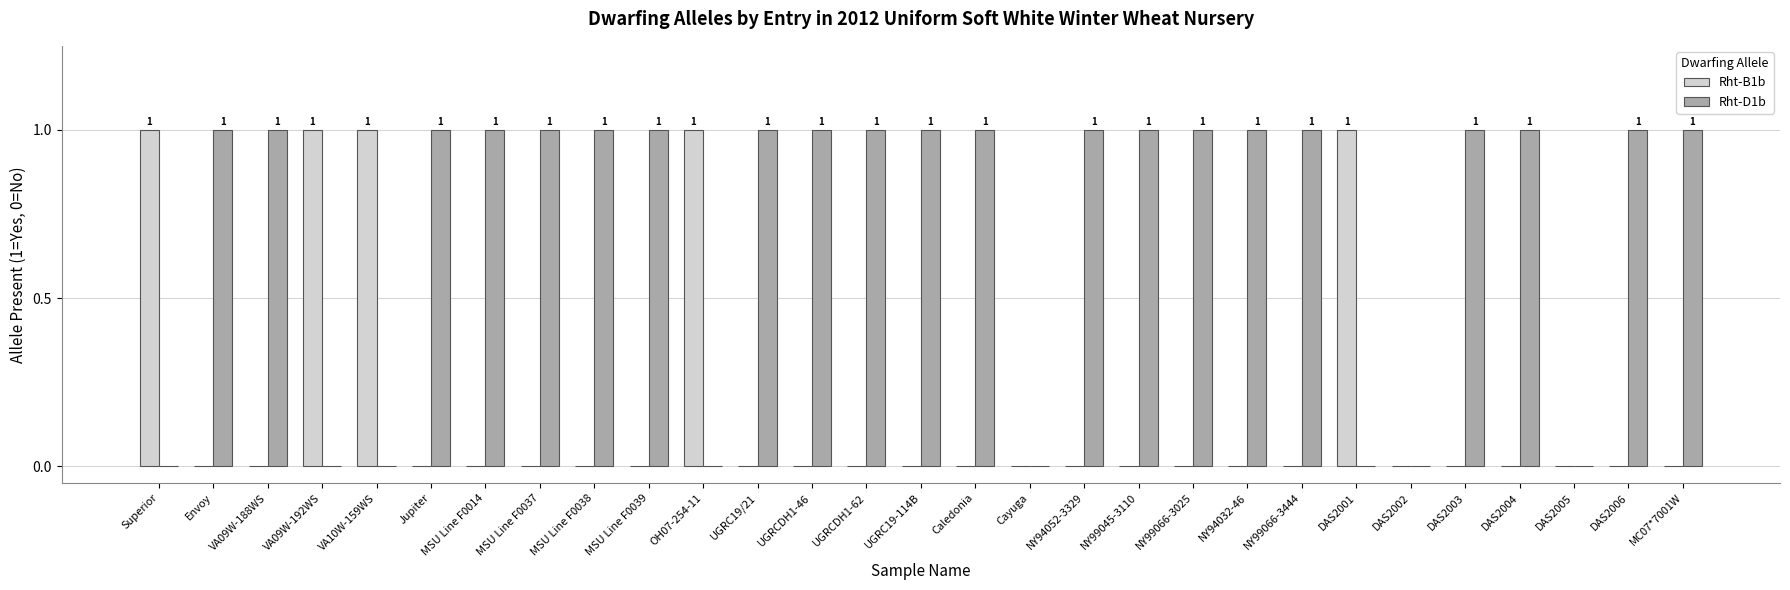

Reading left to right, extract all data points from this chart.

Rht-B1b: 1	0	0	1	1	0	0	0	0	0	1	0	0	0	0	0	0	0	0	0	0	0	1	0	0	0	0	0	0
Rht-D1b: 0	1	1	0	0	1	1	1	1	1	0	1	1	1	1	1	0	1	1	1	1	1	0	0	1	1	0	1	1